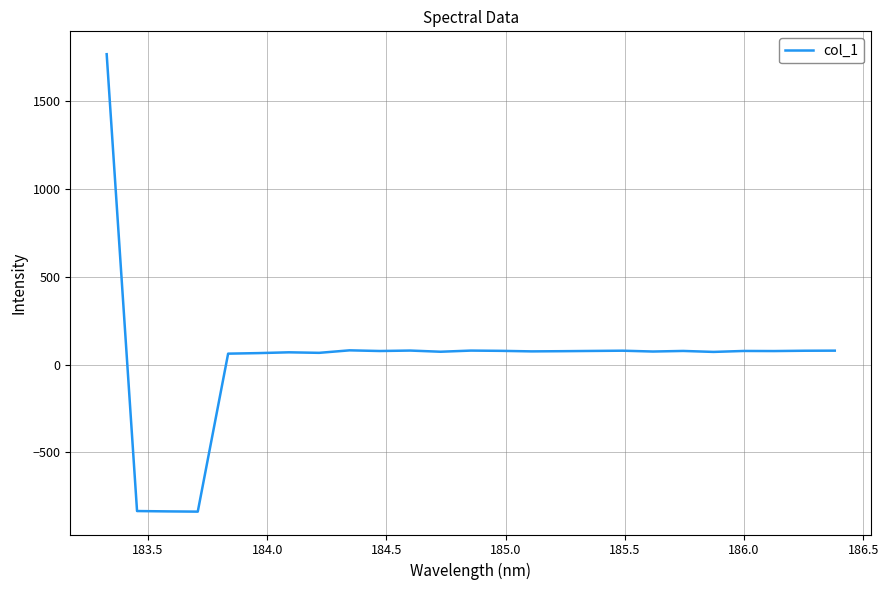

How many series are shown in this chart?

1